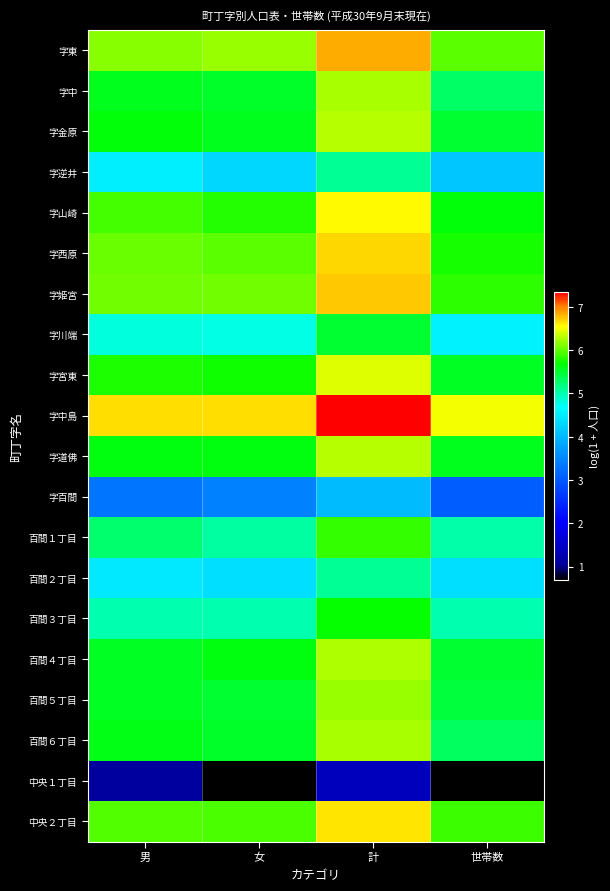

Which series has the largest total across all categories?

字中島